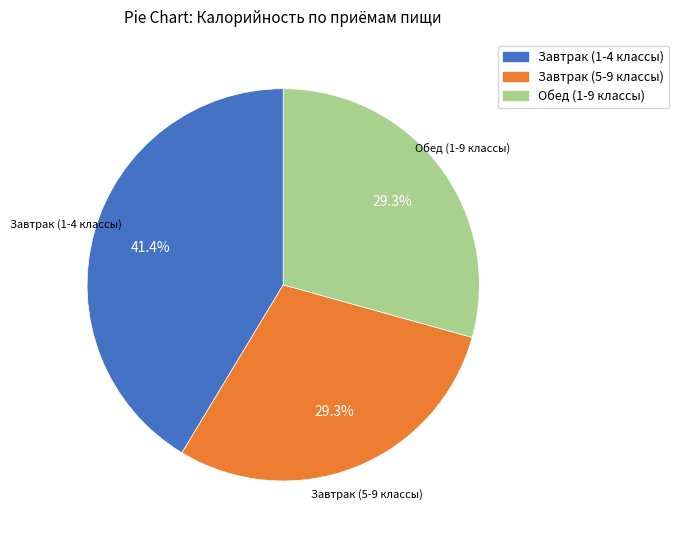

Does Завтрак (1-4 классы) represent more than half of the total?

No